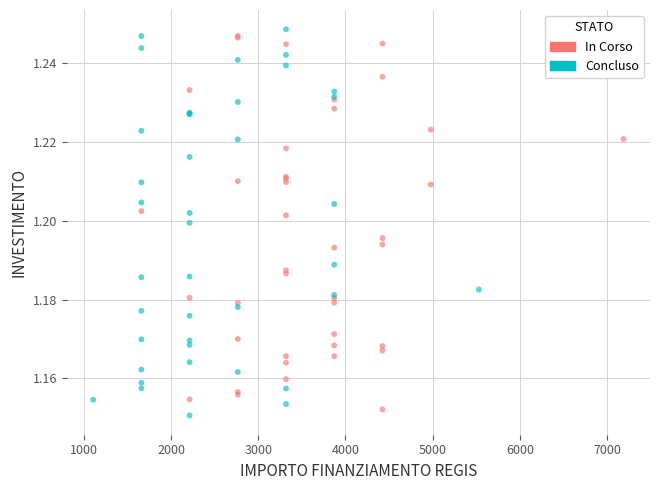

What are all the series names shown in the legend?

In Corso, Concluso